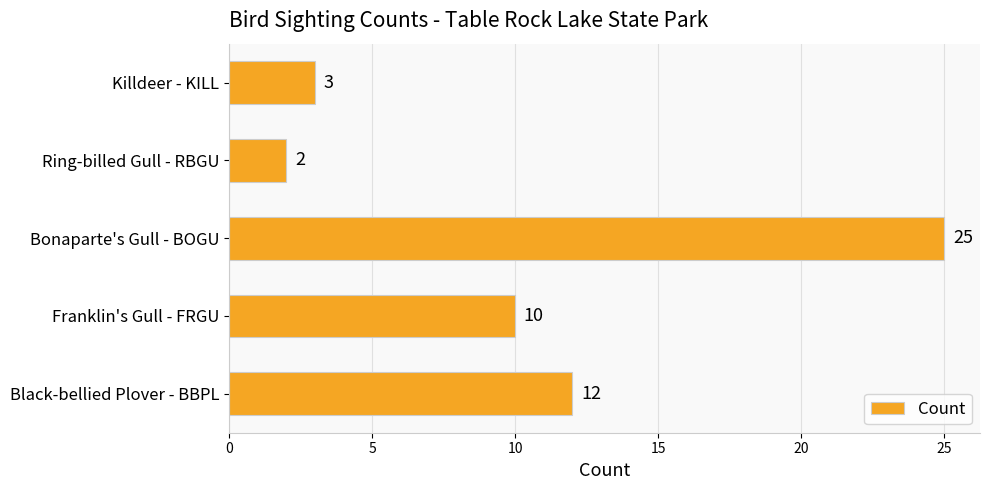

What is the maximum value shown in the chart?

25